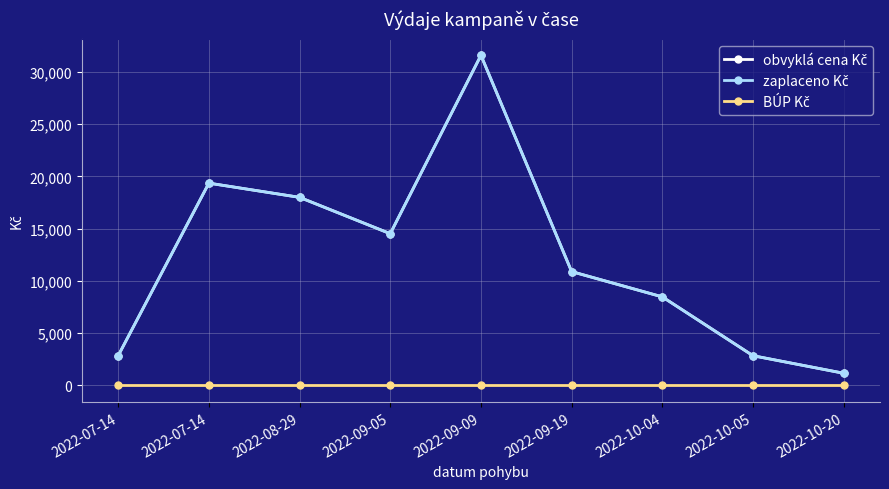

Does the chart have visible grid lines?

Yes